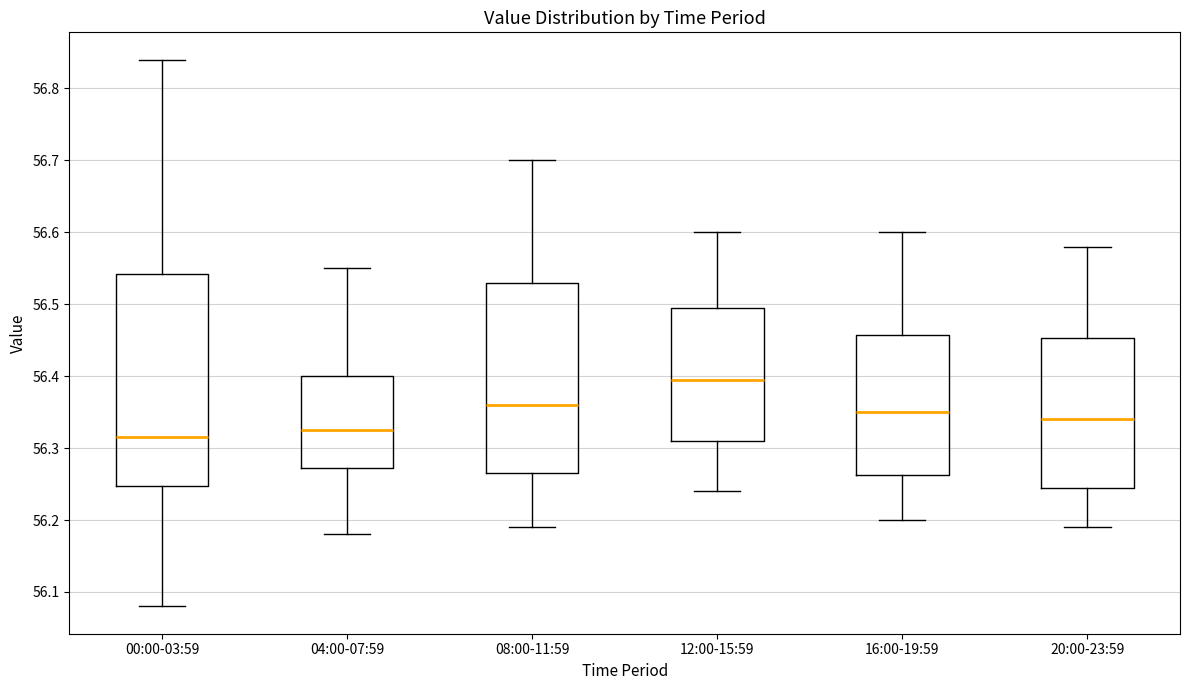

Reading left to right, read every box against the y-axis: the position of its median line, the range the box covers, and the ends of its whiskers. The values are not printed on the chart, so give them approximately, as read against the axis.

00:00-03:59: median 56.32, box 56.25 to 56.54, whiskers 56.08 to 56.84
04:00-07:59: median 56.33, box 56.27 to 56.40, whiskers 56.18 to 56.55
08:00-11:59: median 56.36, box 56.27 to 56.53, whiskers 56.19 to 56.70
12:00-15:59: median 56.40, box 56.31 to 56.50, whiskers 56.24 to 56.60
16:00-19:59: median 56.35, box 56.26 to 56.46, whiskers 56.20 to 56.60
20:00-23:59: median 56.34, box 56.25 to 56.45, whiskers 56.19 to 56.58